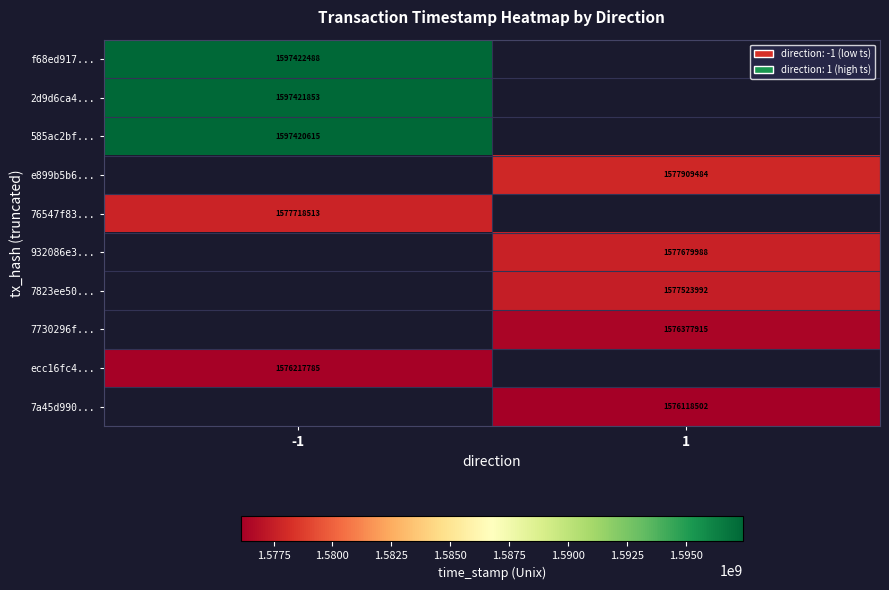

The f68ed917... series shows 2247058207.6 at -1. True or false?

False